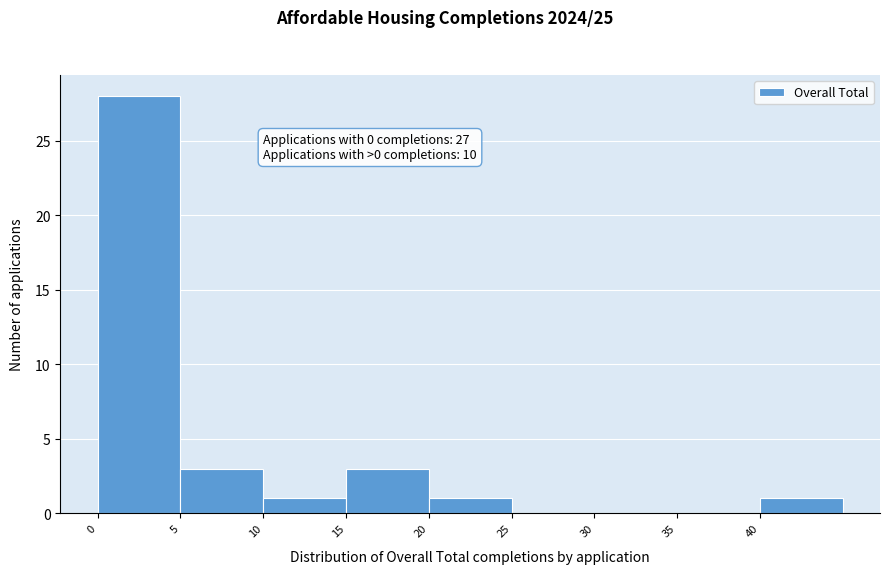

Over which range of the x-axis is the bar tallest?

0 to 5